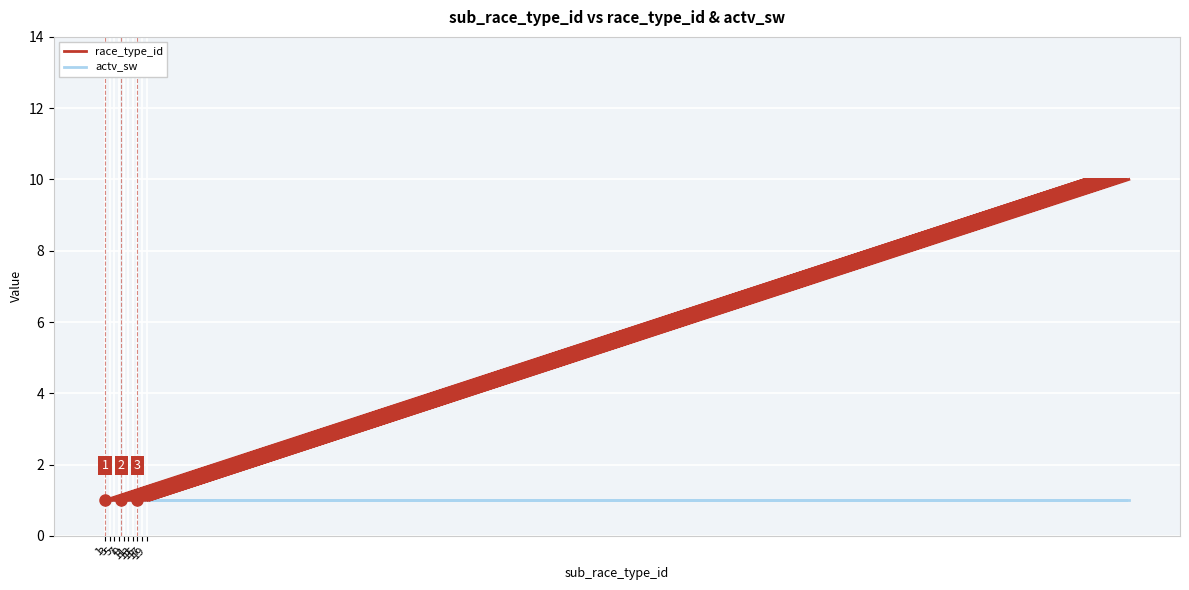

How many data points does each series have?

40